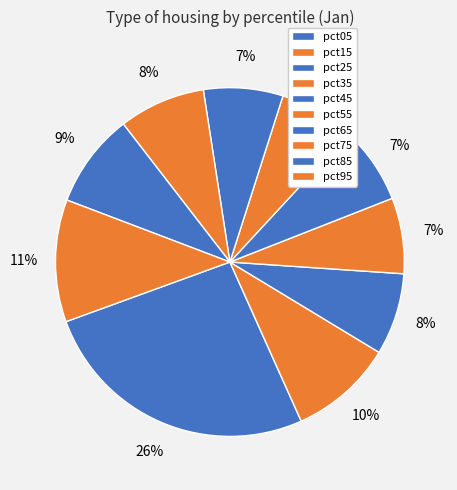

Rank the categories by value from highest to lowest.

pct05, pct95, pct15, pct85, pct75, pct25, pct65, pct45, pct35, pct55